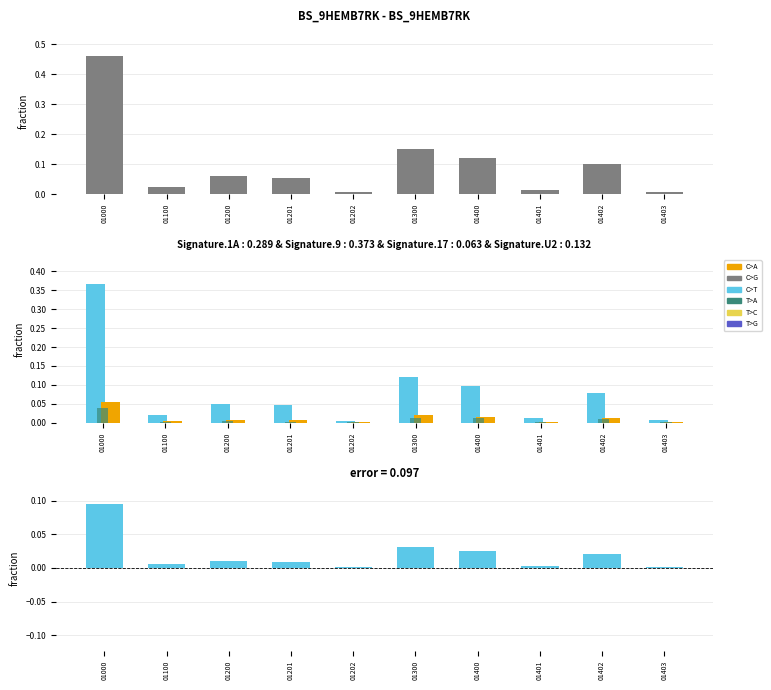

At which category is the sum across all series the highest?

01000